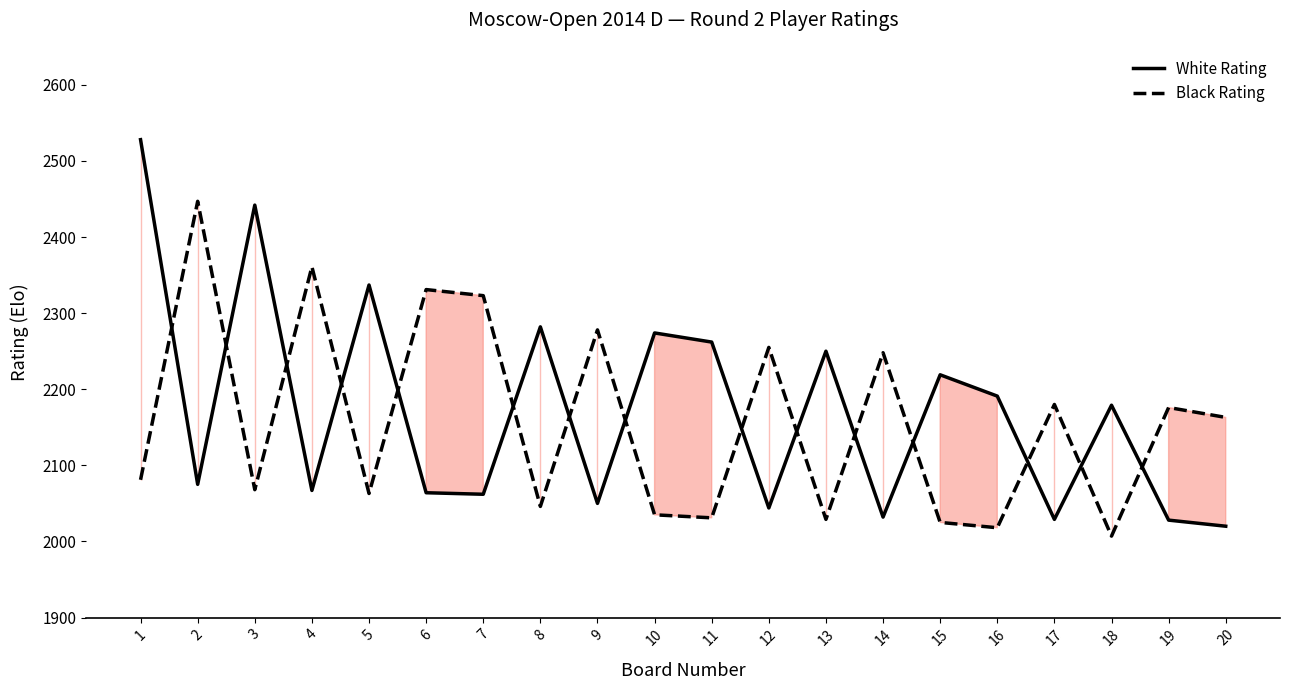

Rank the series at 11 from highest to lowest value.

White Rating, Black Rating